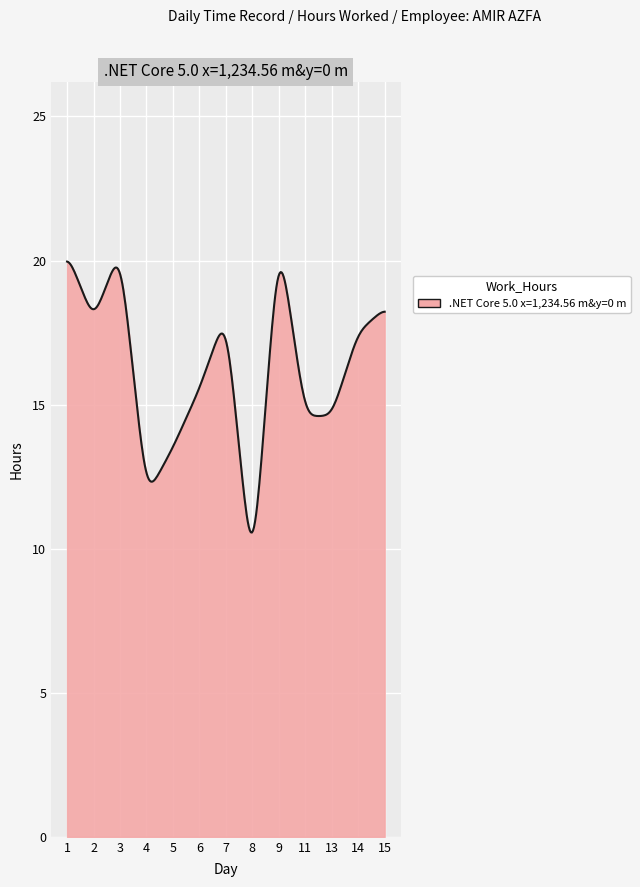

What is the minimum value shown in the chart?

10.6